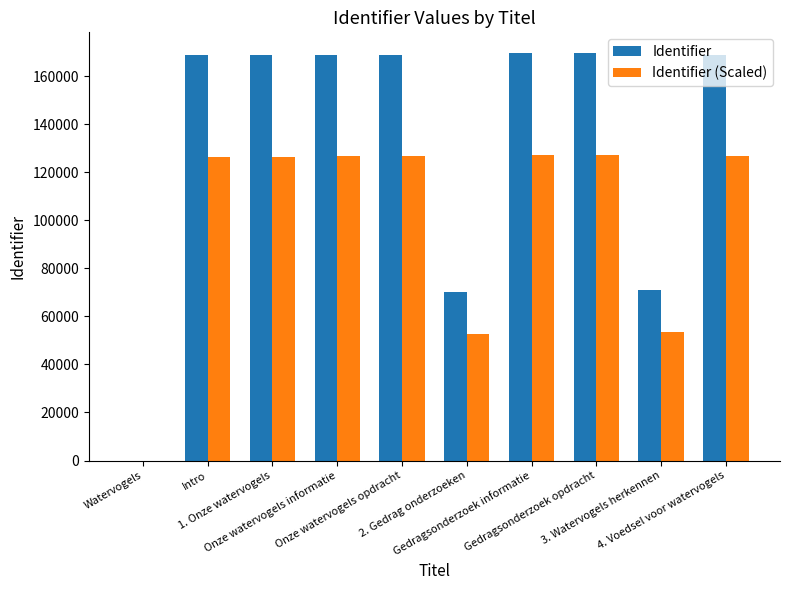

How many distinct data groups are displayed?

2